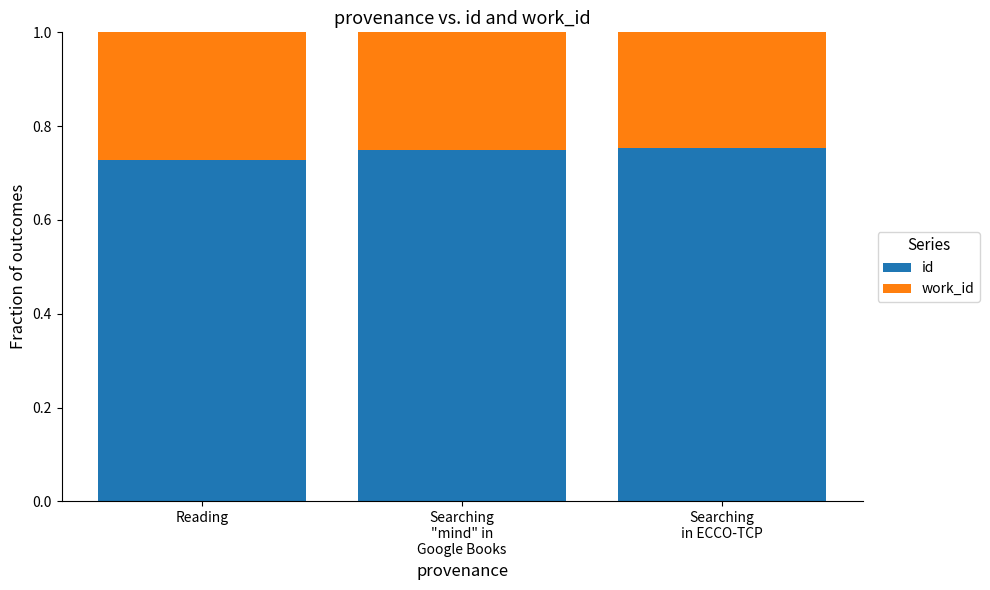

How many id values are between 0 and 1?

3